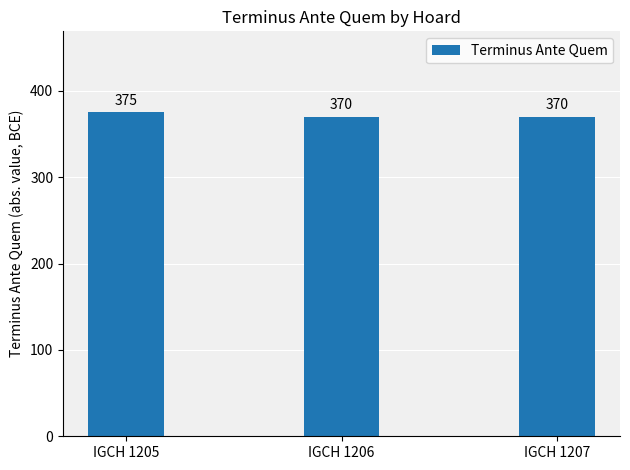

Does the chart contain any negative values?

No